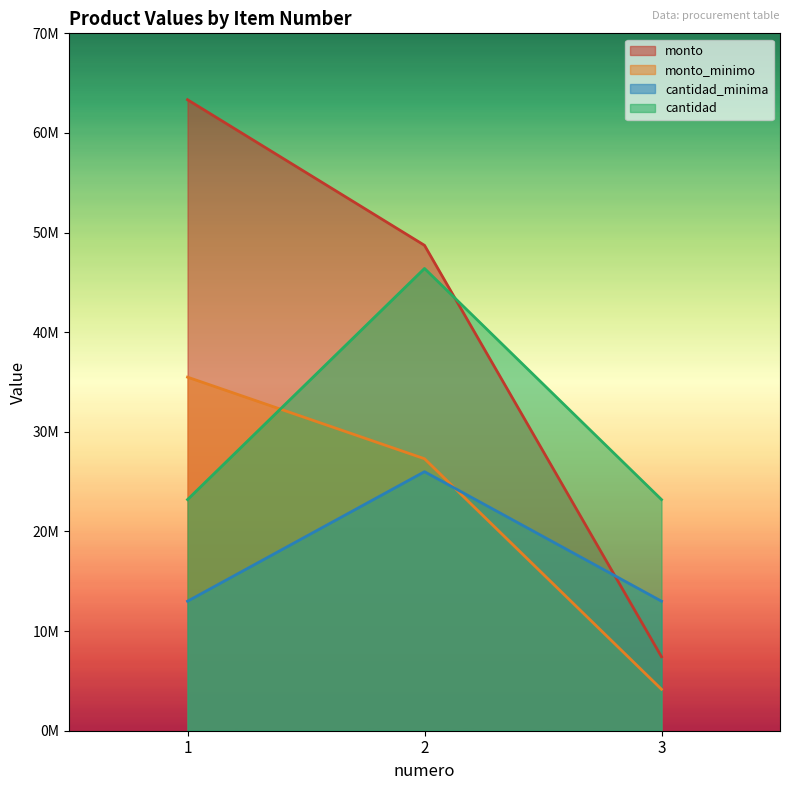

The monto series shows 11360672 at 2. True or false?

False